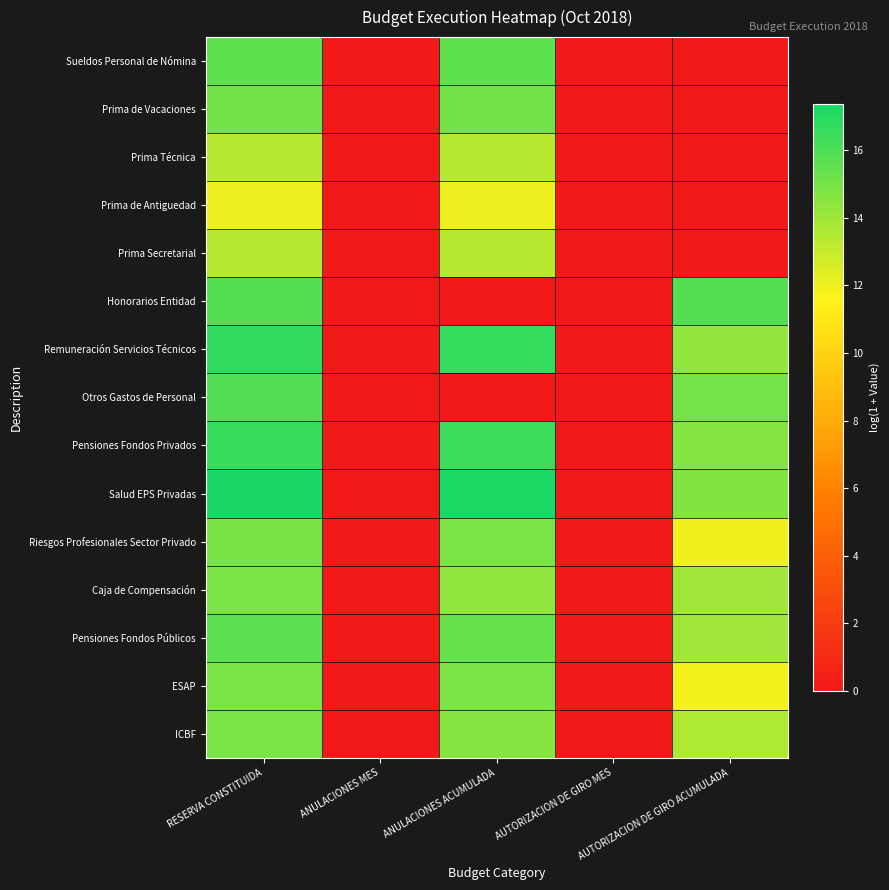

Reading left to right, what are all the values shown in this chart?

Sueldos Personal de Nómina: RESERVA CONSTITUIDA=15.5	ANULACIONES MES=0.0	ANULACIONES ACUMULADA=15.5	AUTORIZACION DE GIRO MES=0.0	AUTORIZACION DE GIRO ACUMULADA=0.0
Prima de Vacaciones: RESERVA CONSTITUIDA=15.1	ANULACIONES MES=0.0	ANULACIONES ACUMULADA=15.1	AUTORIZACION DE GIRO MES=0.0	AUTORIZACION DE GIRO ACUMULADA=0.0
Prima Técnica: RESERVA CONSTITUIDA=13.4	ANULACIONES MES=0.0	ANULACIONES ACUMULADA=13.4	AUTORIZACION DE GIRO MES=0.0	AUTORIZACION DE GIRO ACUMULADA=0.0
Prima de Antiguedad: RESERVA CONSTITUIDA=12.1	ANULACIONES MES=0.0	ANULACIONES ACUMULADA=12.1	AUTORIZACION DE GIRO MES=0.0	AUTORIZACION DE GIRO ACUMULADA=0.0
Prima Secretarial: RESERVA CONSTITUIDA=13.4	ANULACIONES MES=0.0	ANULACIONES ACUMULADA=13.4	AUTORIZACION DE GIRO MES=0.0	AUTORIZACION DE GIRO ACUMULADA=0.0
Honorarios Entidad: RESERVA CONSTITUIDA=15.9	ANULACIONES MES=0.0	ANULACIONES ACUMULADA=0.0	AUTORIZACION DE GIRO MES=0.0	AUTORIZACION DE GIRO ACUMULADA=15.9
Remuneración Servicios Técnicos: RESERVA CONSTITUIDA=16.7	ANULACIONES MES=0.0	ANULACIONES ACUMULADA=16.6	AUTORIZACION DE GIRO MES=0.0	AUTORIZACION DE GIRO ACUMULADA=14.3
Otros Gastos de Personal: RESERVA CONSTITUIDA=15.9	ANULACIONES MES=0.0	ANULACIONES ACUMULADA=0.0	AUTORIZACION DE GIRO MES=0.0	AUTORIZACION DE GIRO ACUMULADA=15.0
Pensiones Fondos Privados: RESERVA CONSTITUIDA=16.6	ANULACIONES MES=0.0	ANULACIONES ACUMULADA=16.4	AUTORIZACION DE GIRO MES=0.0	AUTORIZACION DE GIRO ACUMULADA=14.6
Salud EPS Privadas: RESERVA CONSTITUIDA=17.4	ANULACIONES MES=0.0	ANULACIONES ACUMULADA=17.3	AUTORIZACION DE GIRO MES=0.0	AUTORIZACION DE GIRO ACUMULADA=14.7
Riesgos Profesionales Sector Privado: RESERVA CONSTITUIDA=15.0	ANULACIONES MES=0.0	ANULACIONES ACUMULADA=14.9	AUTORIZACION DE GIRO MES=0.0	AUTORIZACION DE GIRO ACUMULADA=11.9
Caja de Compensación: RESERVA CONSTITUIDA=14.9	ANULACIONES MES=0.0	ANULACIONES ACUMULADA=14.4	AUTORIZACION DE GIRO MES=0.0	AUTORIZACION DE GIRO ACUMULADA=13.9
Pensiones Fondos Públicos: RESERVA CONSTITUIDA=15.6	ANULACIONES MES=0.0	ANULACIONES ACUMULADA=15.4	AUTORIZACION DE GIRO MES=0.0	AUTORIZACION DE GIRO ACUMULADA=13.9
ESAP: RESERVA CONSTITUIDA=14.9	ANULACIONES MES=0.0	ANULACIONES ACUMULADA=14.9	AUTORIZACION DE GIRO MES=0.0	AUTORIZACION DE GIRO ACUMULADA=11.8
ICBF: RESERVA CONSTITUIDA=14.9	ANULACIONES MES=0.0	ANULACIONES ACUMULADA=14.5	AUTORIZACION DE GIRO MES=0.0	AUTORIZACION DE GIRO ACUMULADA=13.6